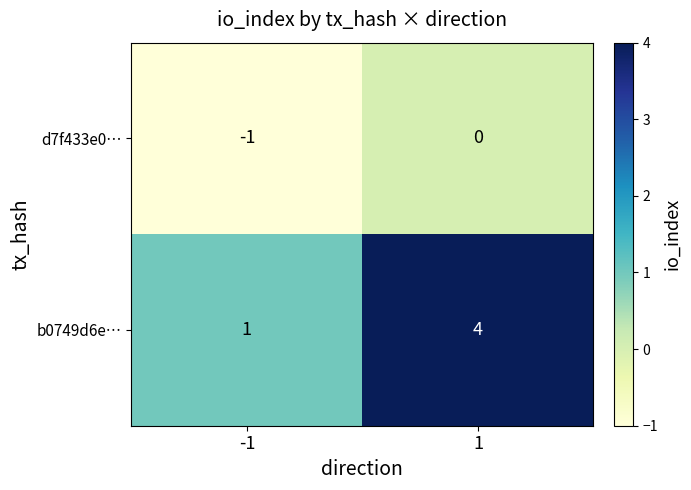

Is it true that d7f433e0… equals -1 at 1?

False